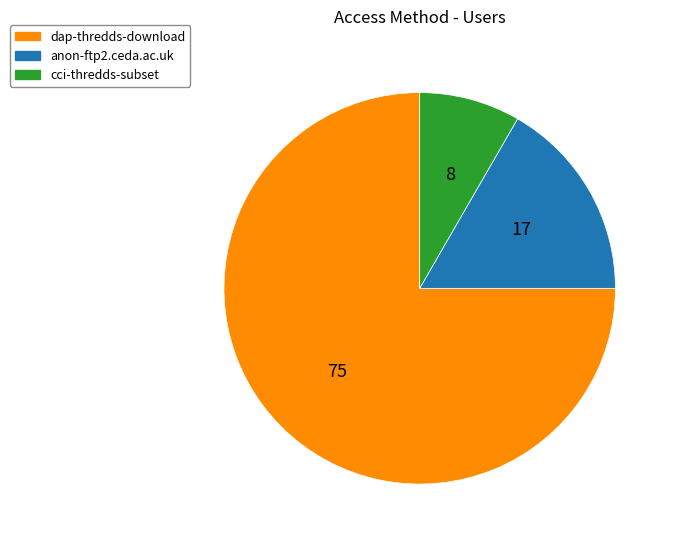

Between cci-thredds-subset and dap-thredds-download, which is larger?

dap-thredds-download